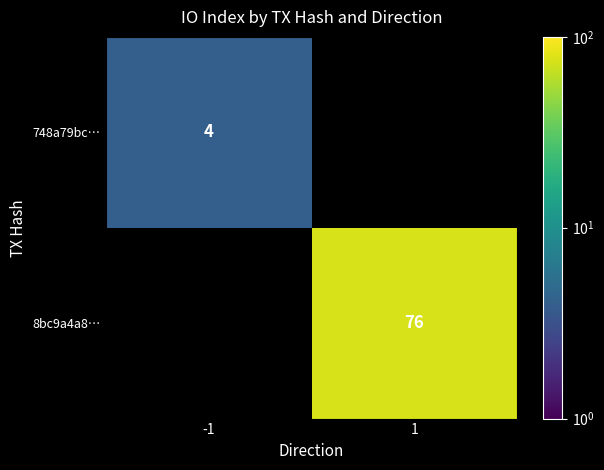

True or false: 8bc9a4a8… has a value of 21 at 1.

False